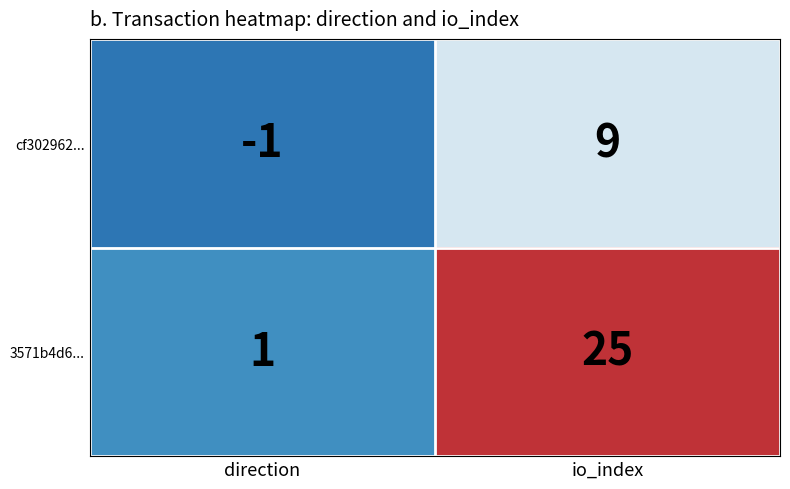

The value of cf302962... at io_index is 6. True or false?

False